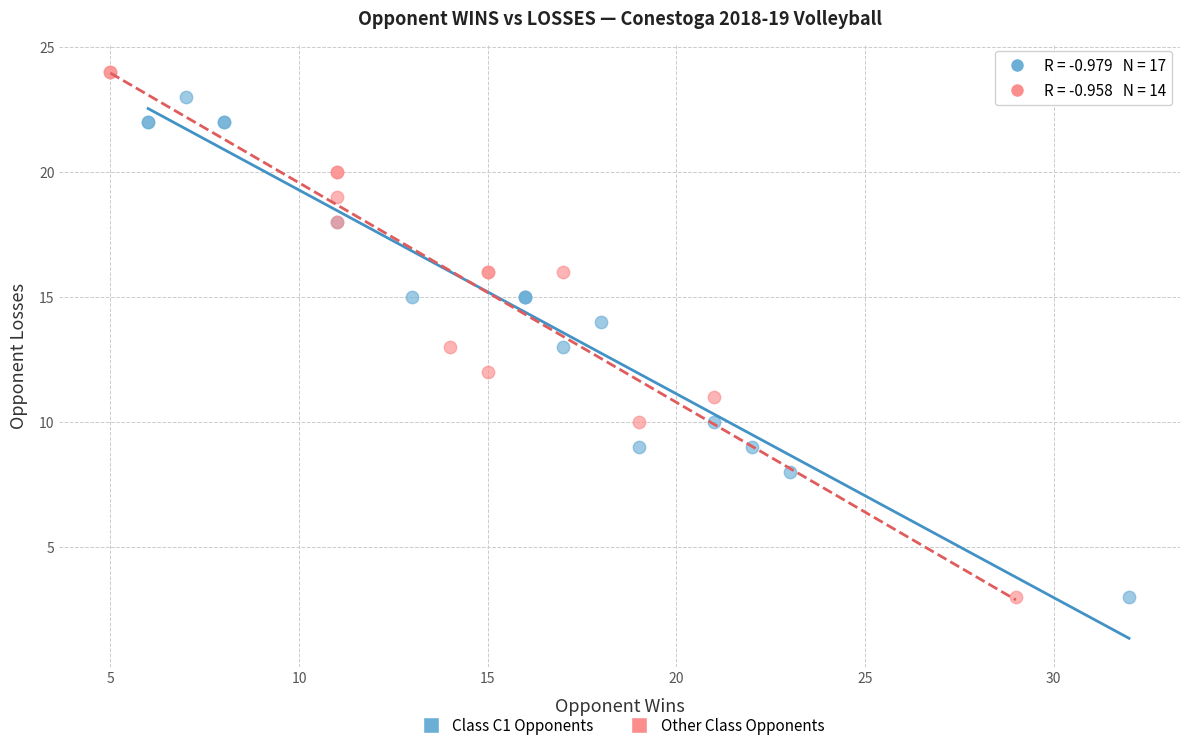

Which series reaches the maximum Y coordinate?

Other Class Opponents